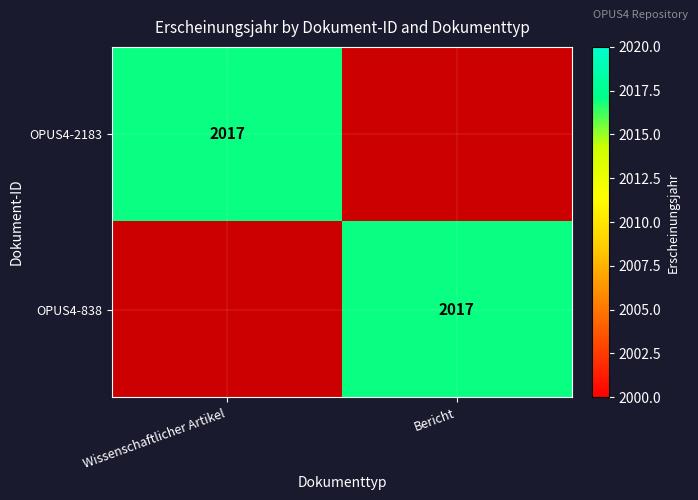

The value of OPUS4-838 at Bericht is 3405. True or false?

False